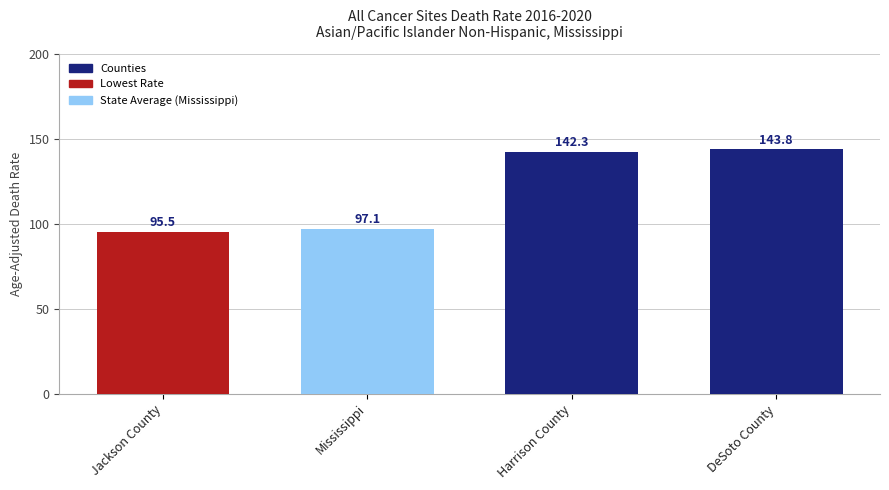

What position from the left is Jackson County?

1